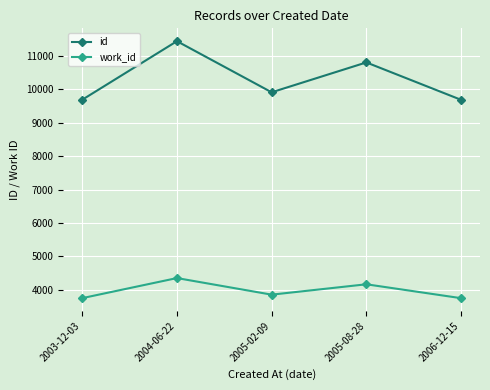

What is the maximum value for id?

11435